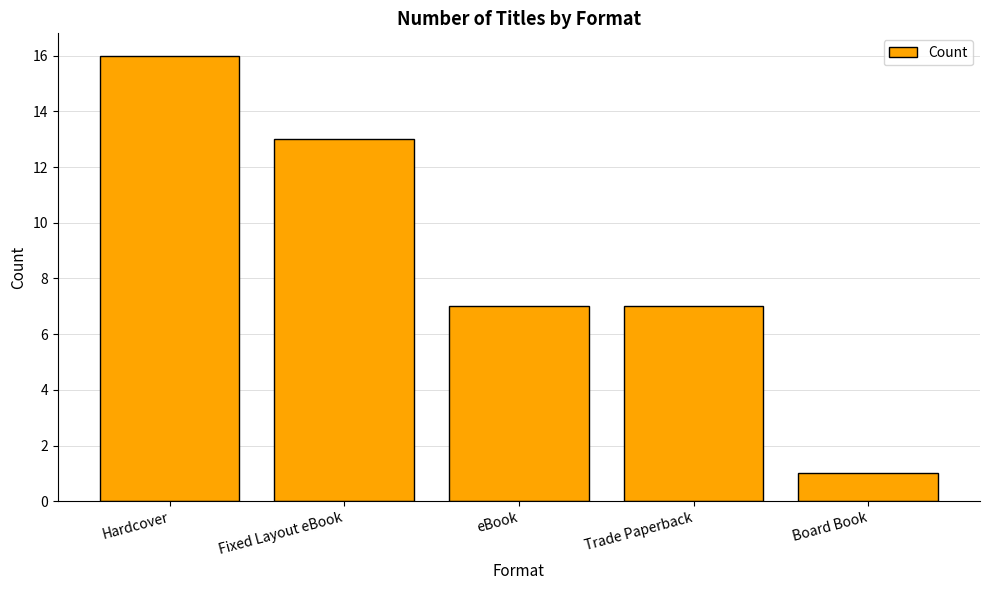

What is the ratio of the value at Hardcover to the value at eBook?

2.3